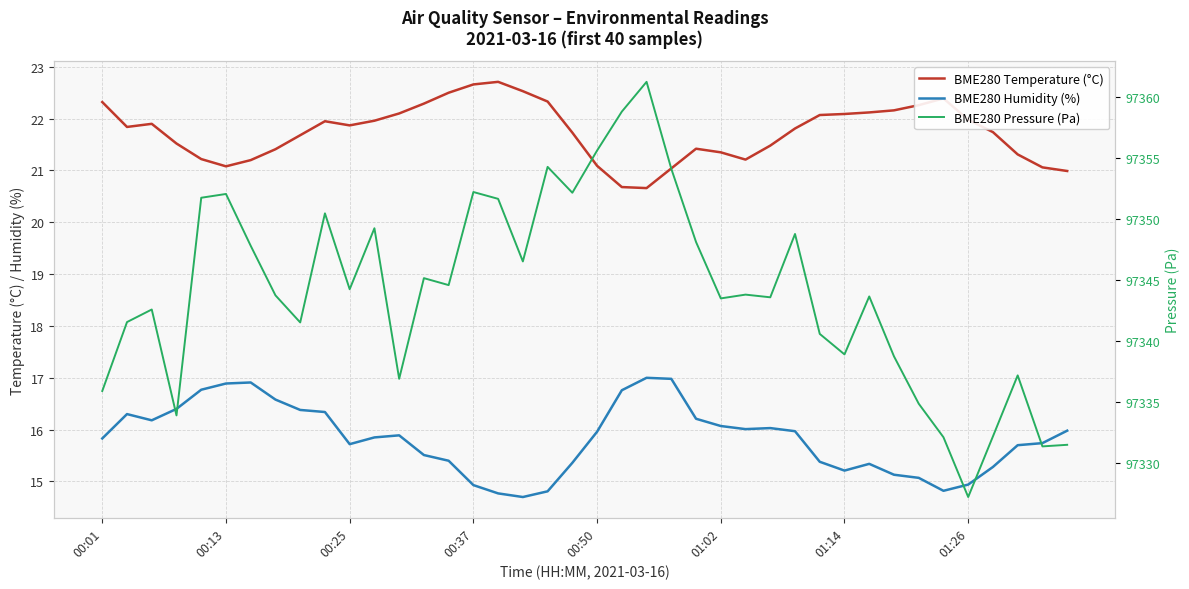

At 26, list the series in order from smallest to largest.

BME280 Humidity (%), BME280 Temperature (°C), BME280 Pressure (Pa)